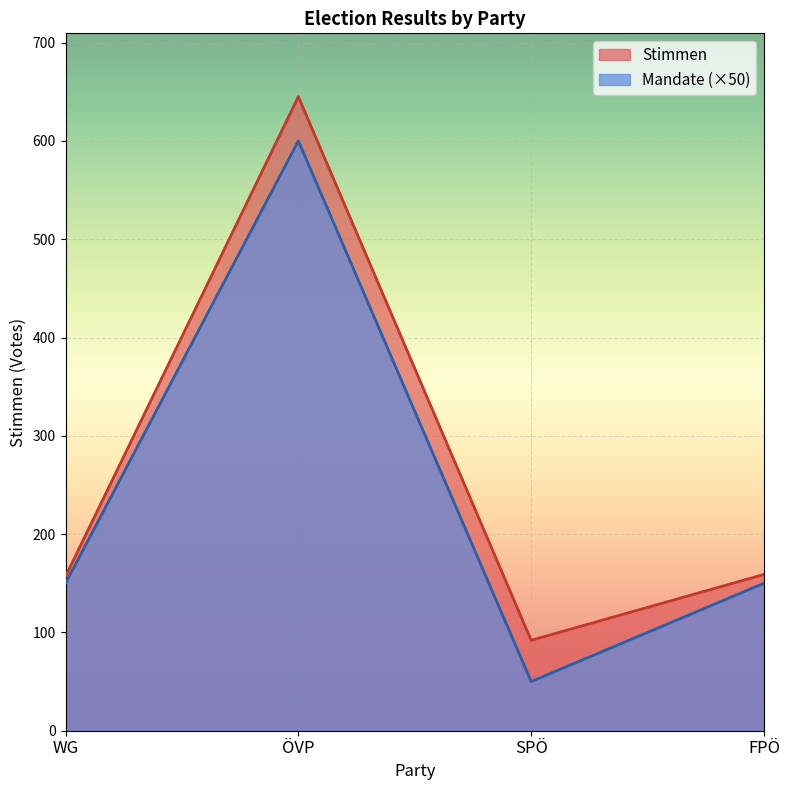

True or false: Mandate and Stimmen cross at least once.

False